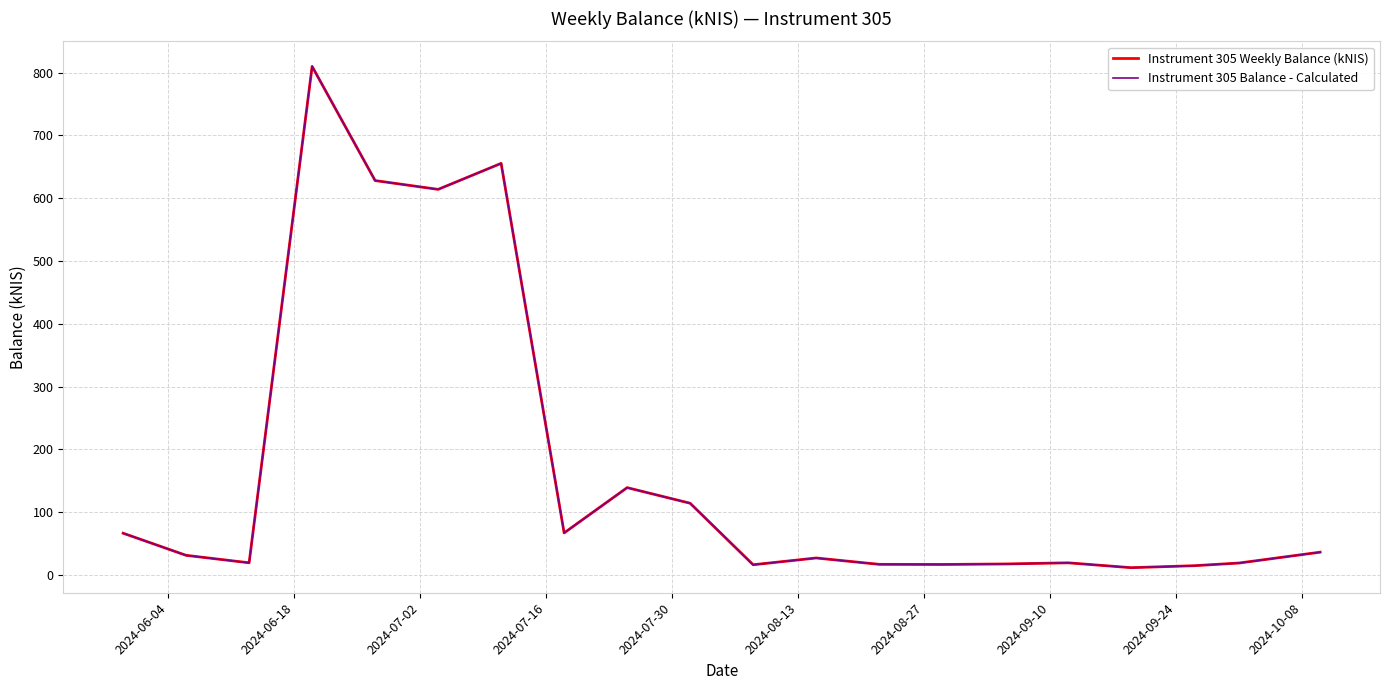

Does the chart display data point markers on the line(s)?

No